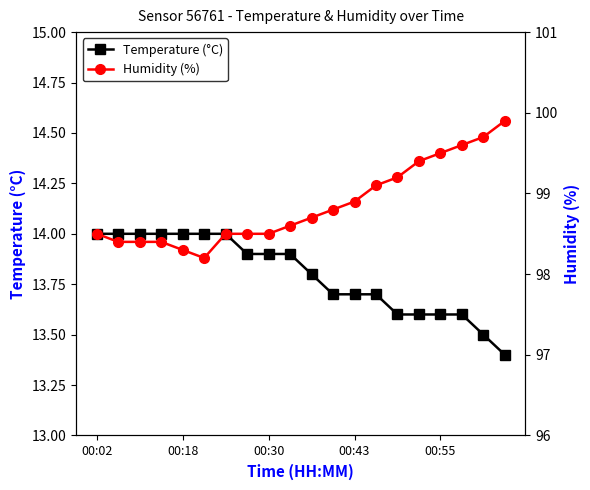

How many lines are shown in the chart?

2